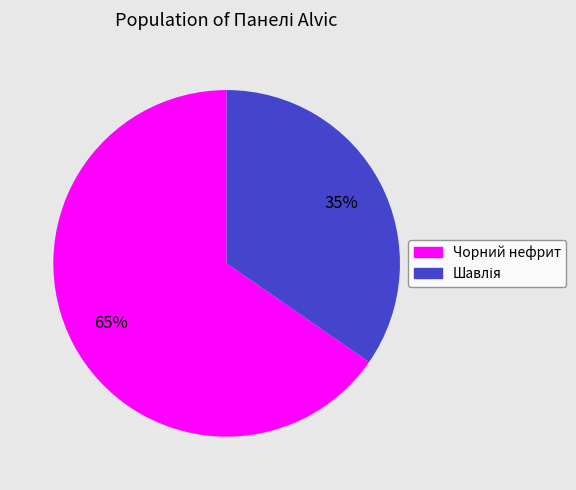

To the nearest percent, what is the average slice percentage?

50%